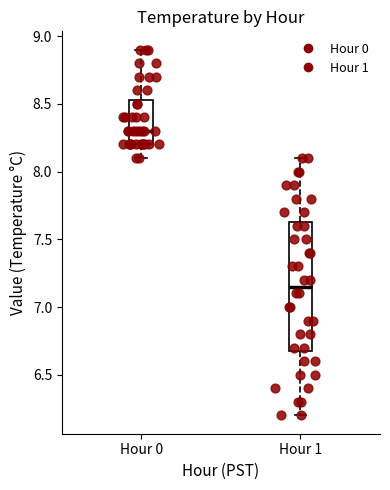

Which box has the lowest median line?

Hour 1